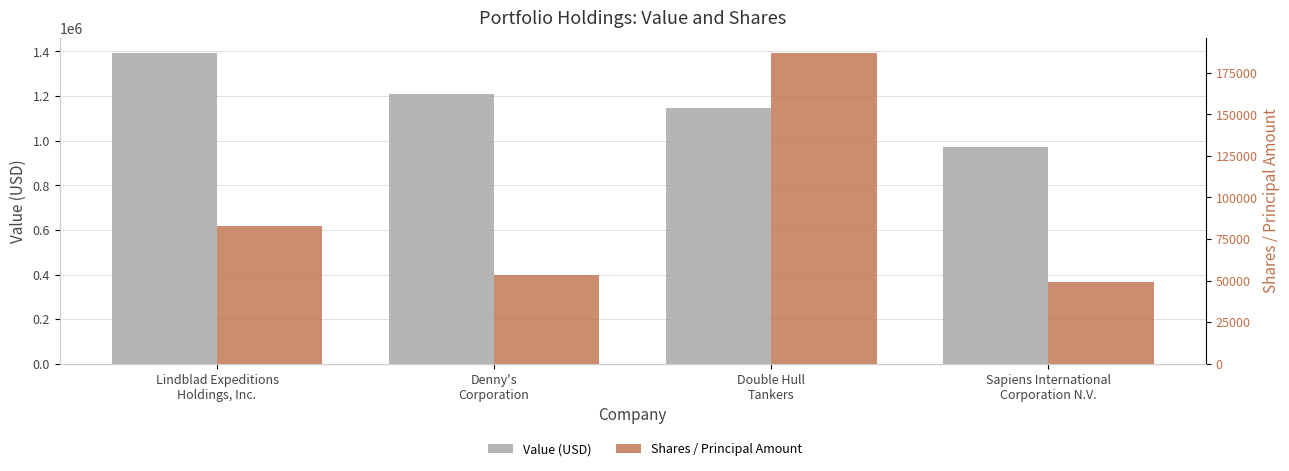

What is the value of the Value (USD) bar at the 1st from the left?

1392000